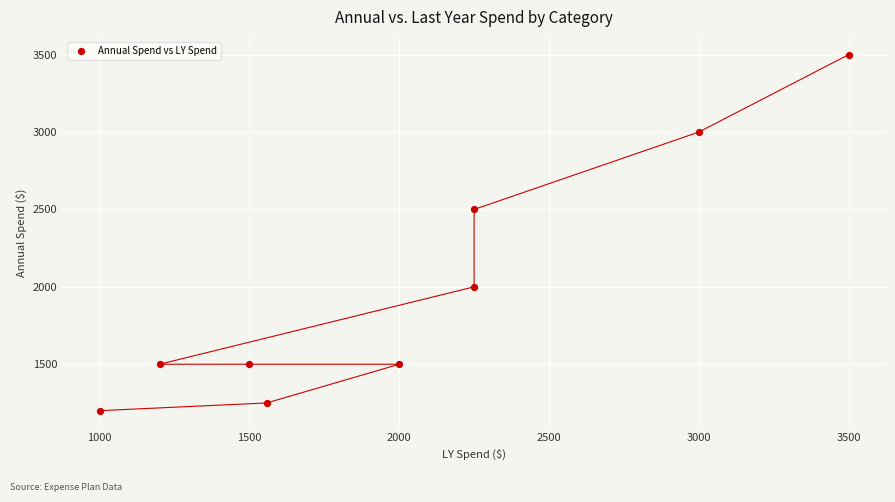

What Y value in the scatter plot is closest to 2350?

2500